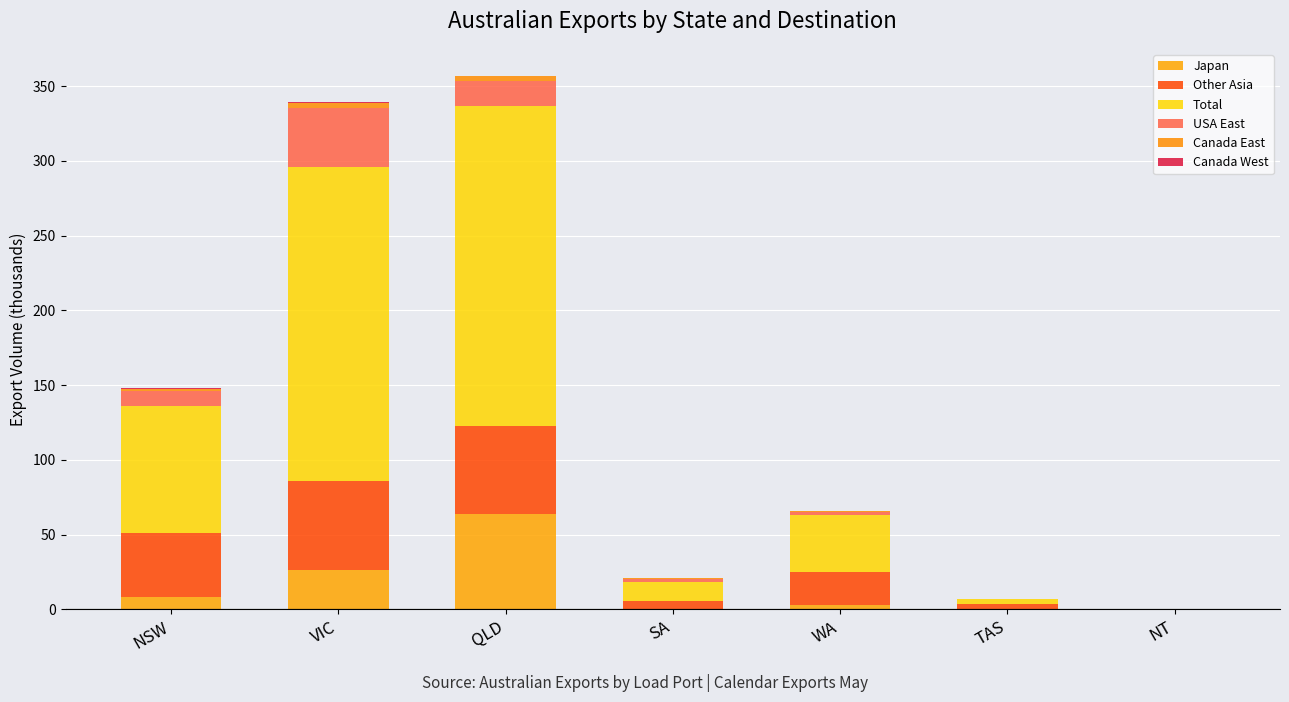

What is the difference between the Japan values at VIC and QLD?

37.9